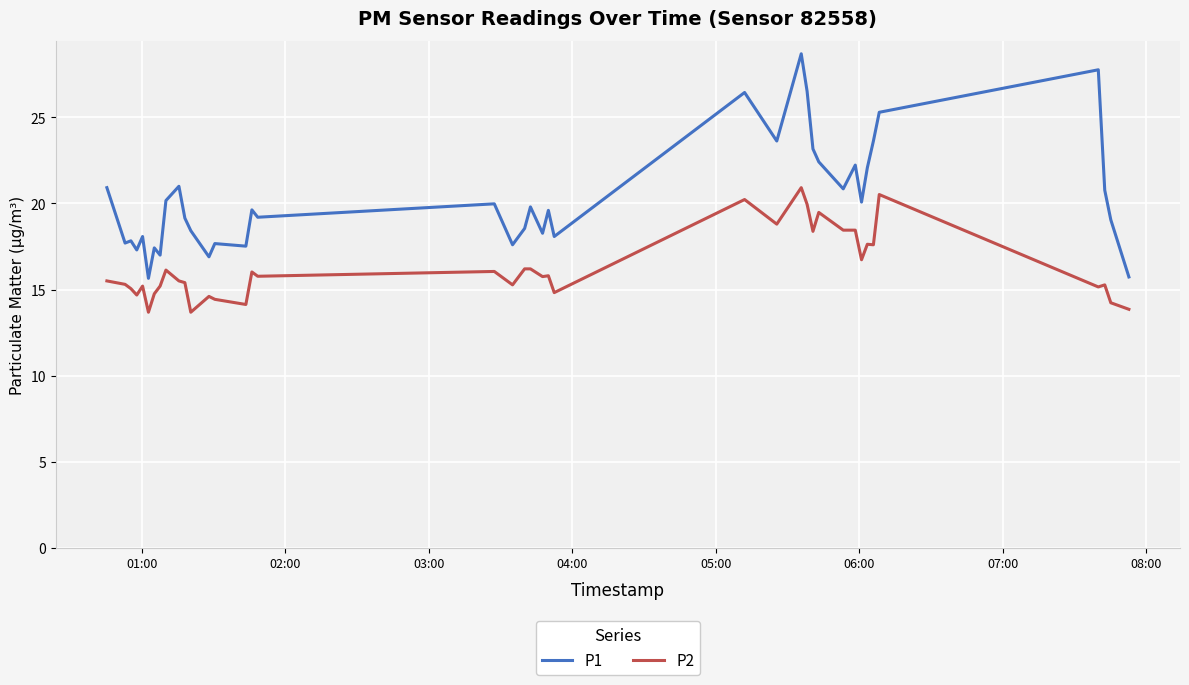

Rank the series by their maximum value, from lowest to highest.

P2, P1